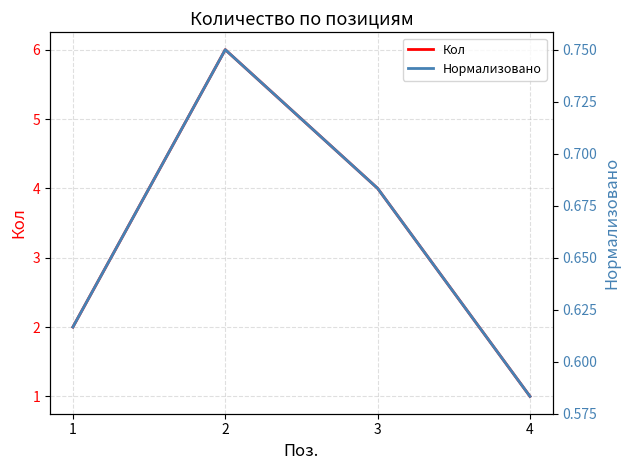

Between 3 and 4, which series saw the biggest shift?

Кол